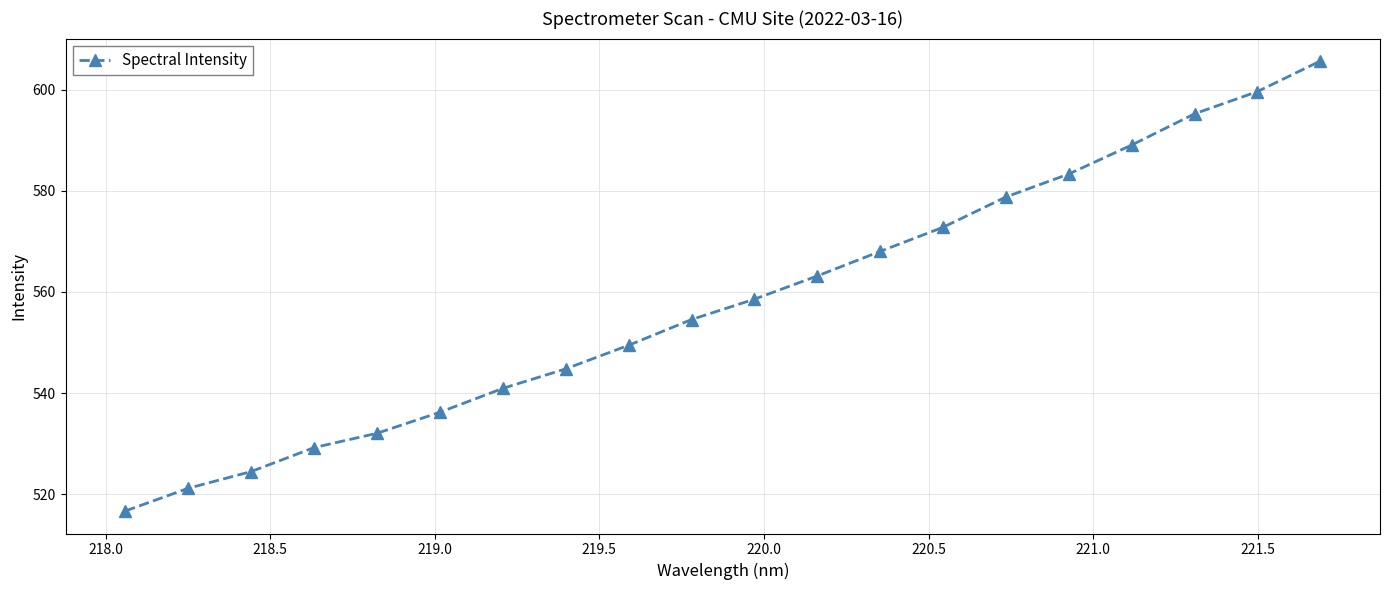

Reading left to right, what are all the values shown in this chart?

516.7	521.2	524.5	529.2	532.1	536.2	540.9	544.8	549.5	554.6	558.6	563.2	568.0	572.8	578.8	583.3	589.1	595.2	599.6	605.7